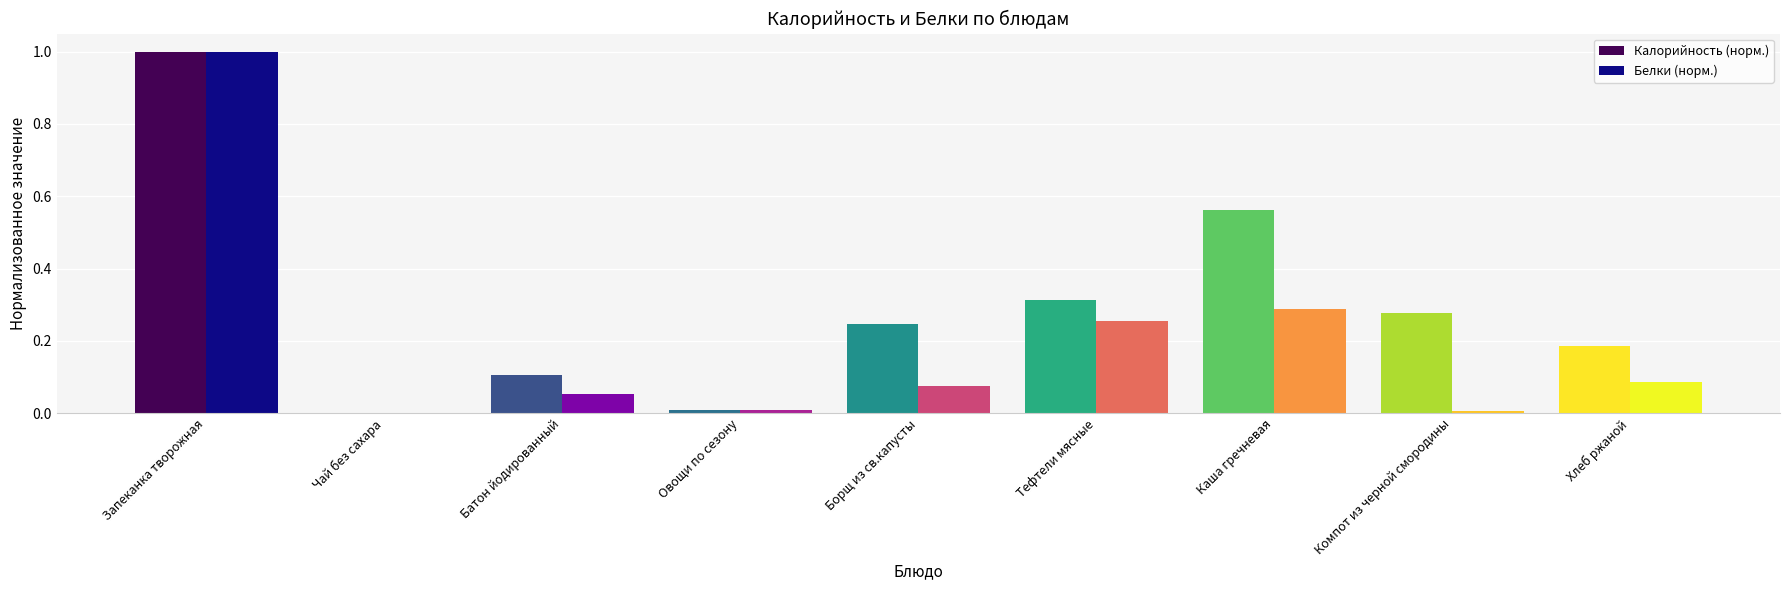

The Белки (норм.) series shows 0.1 at Батон йодированный. True or false?

True